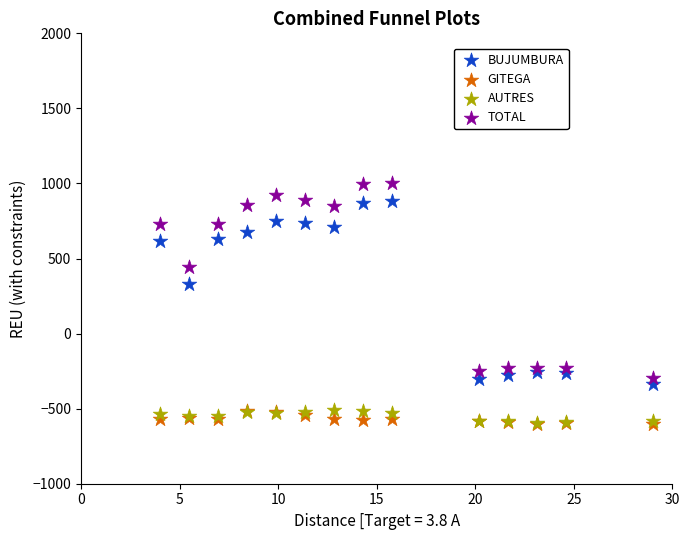

Across all series, what Y value is closest to 200?

332.1